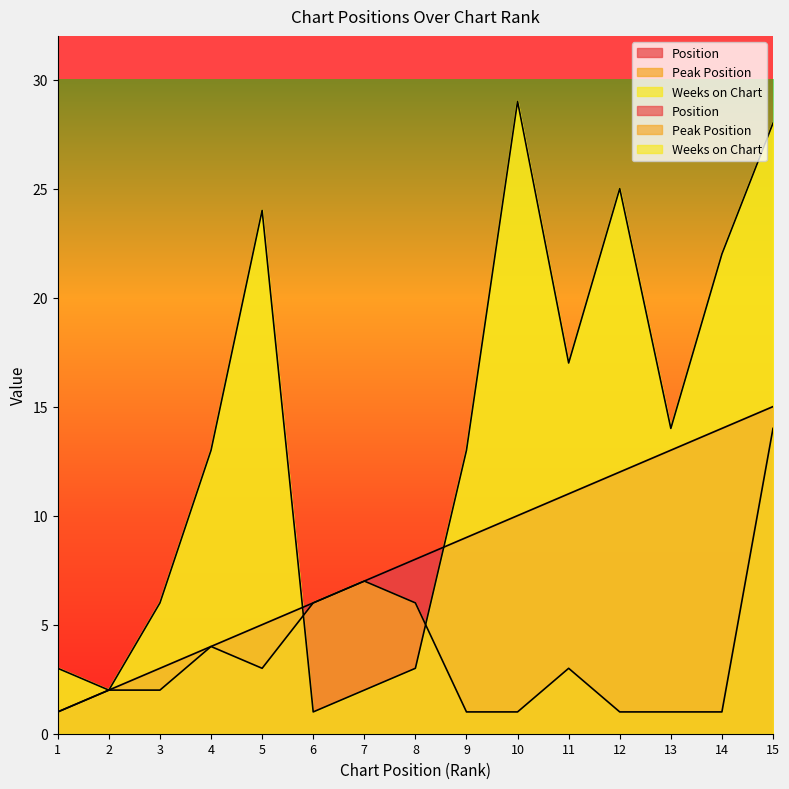

Does the chart have visible grid lines?

No